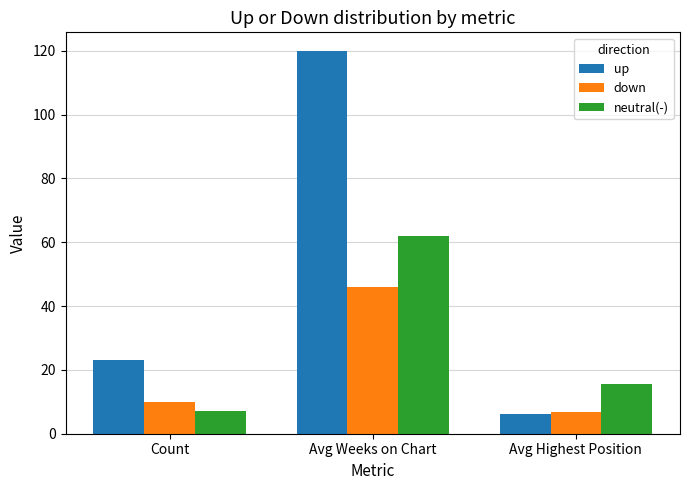

True or false: up has a value of 61.8 at Avg Weeks on Chart.

False